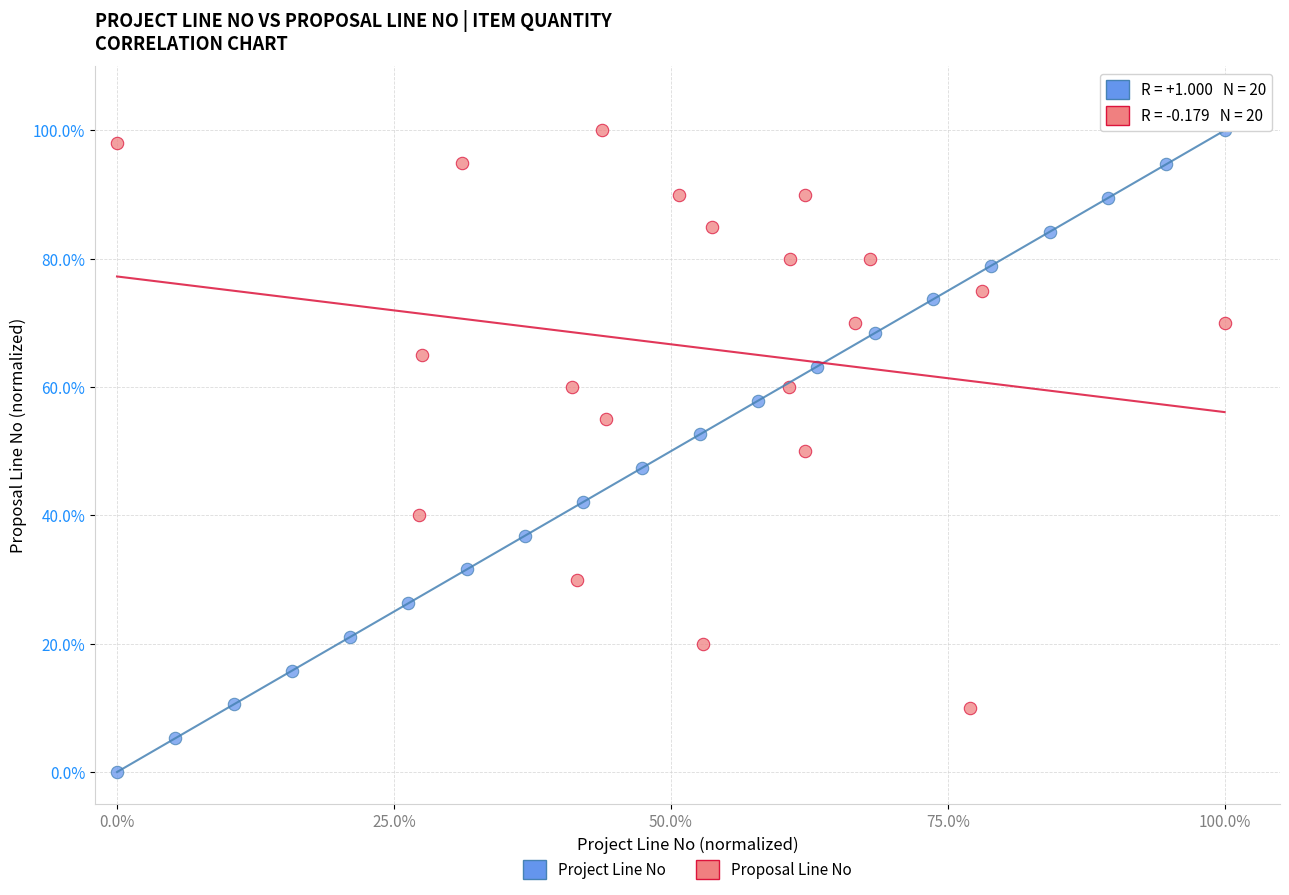

What are all the series names shown in the legend?

Project Line No, Proposal Line No